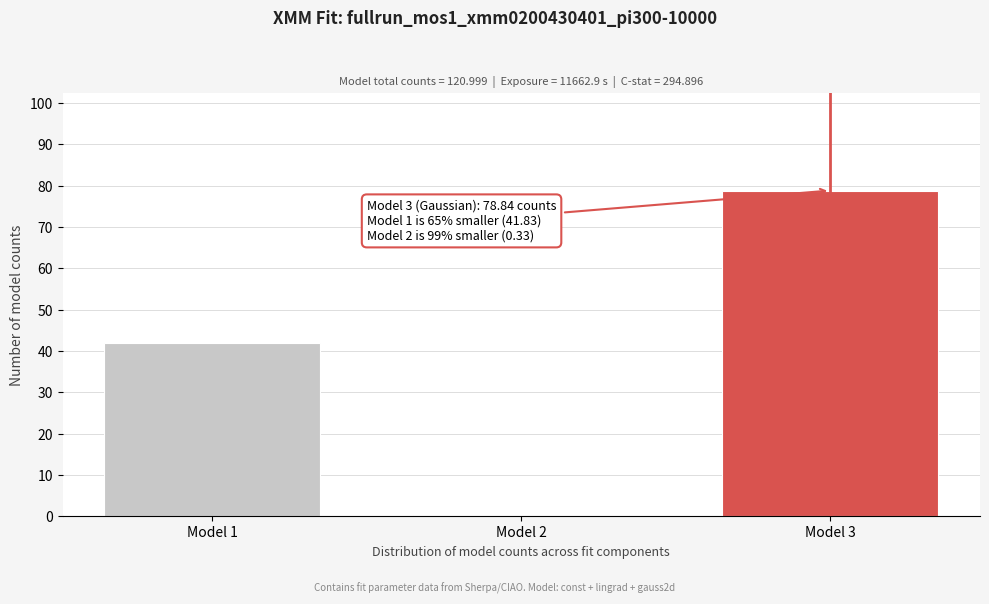

Reading left to right, transcribe all the data shown in this chart.

Model 1=41.8	Model 2=0.3	Model 3=78.8